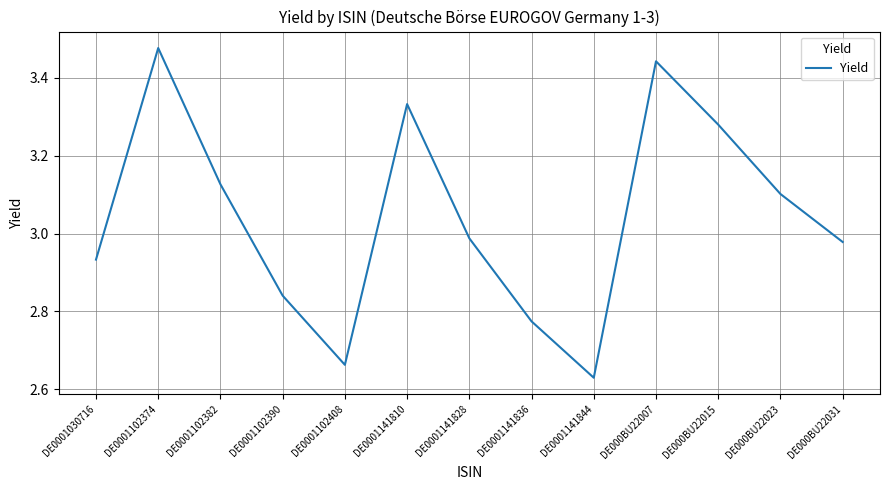

What is the change in value from DE0001102374 to DE0001102382?

-0.3